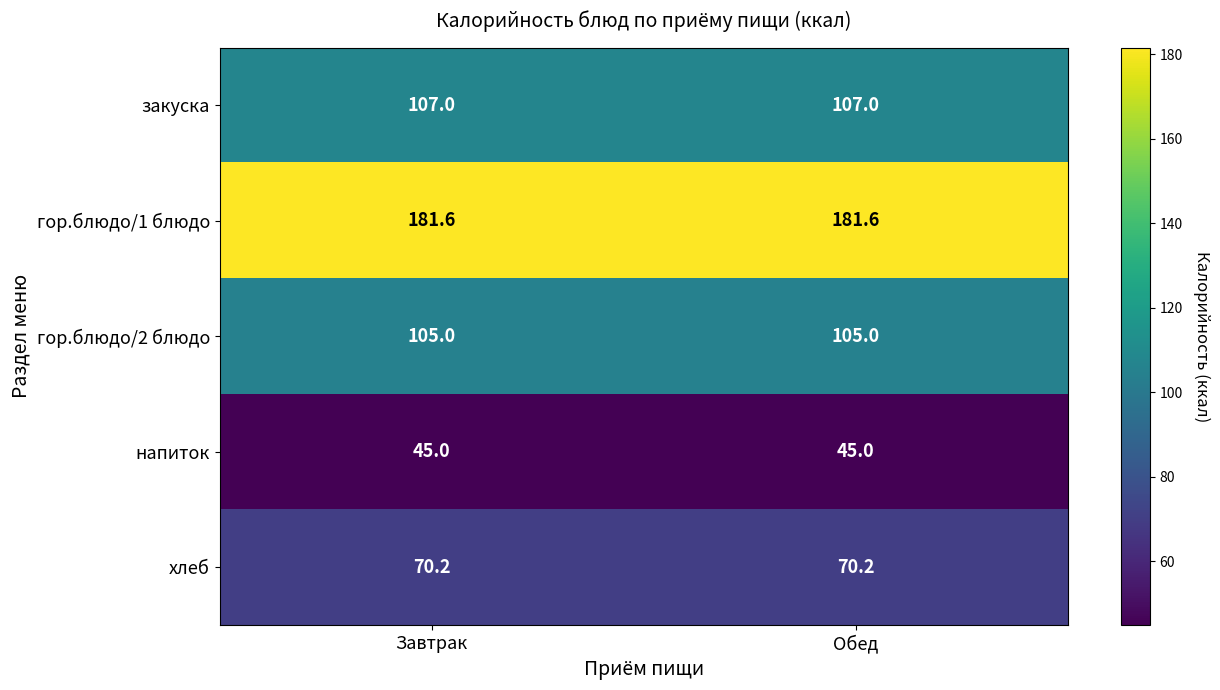

Rank the series at Завтрак from lowest to highest value.

напиток, хлеб, гор.блюдо/2 блюдо, закуска, гор.блюдо/1 блюдо